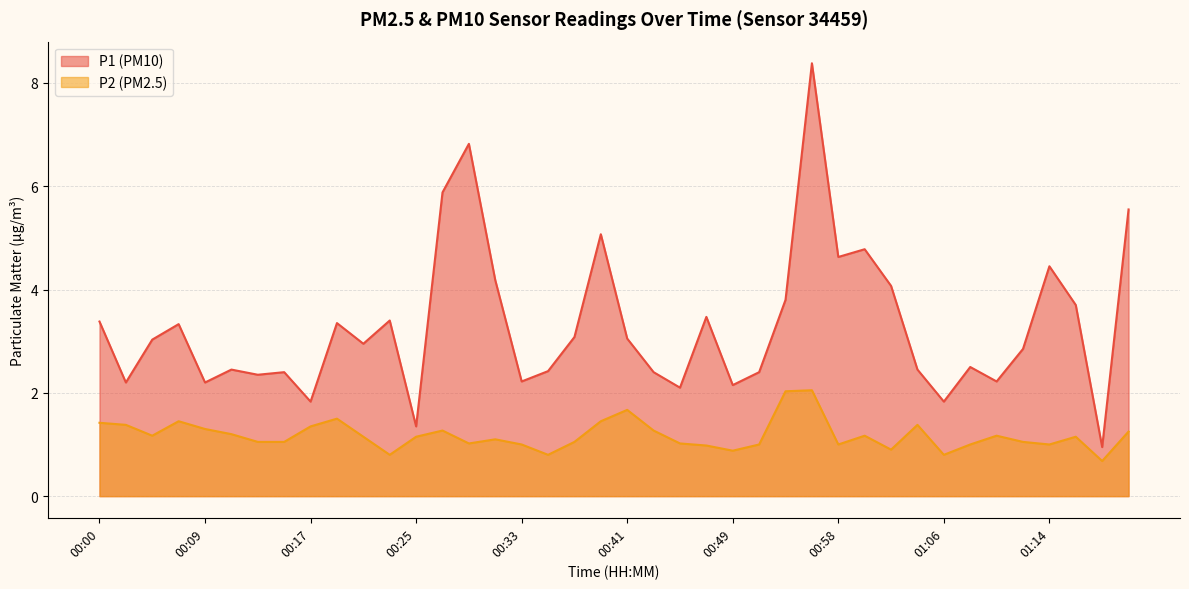

Which category has the lowest value in the P2 series?

01:18